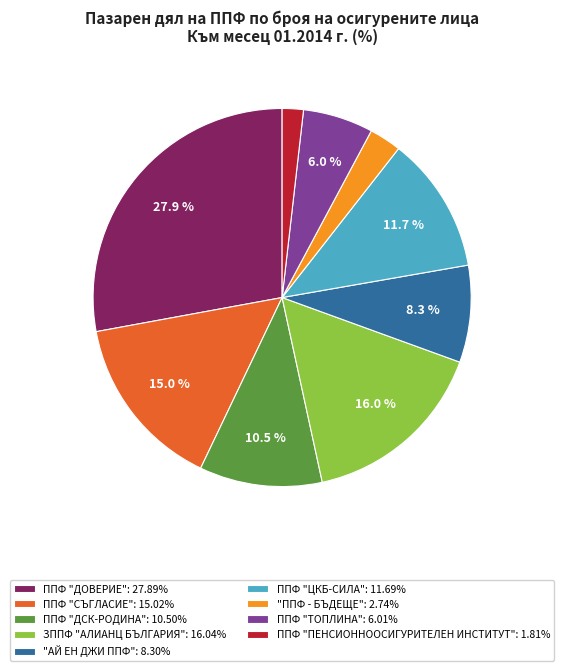

Is ППФ "ДСК-РОДИНА" the majority of the pie?

No